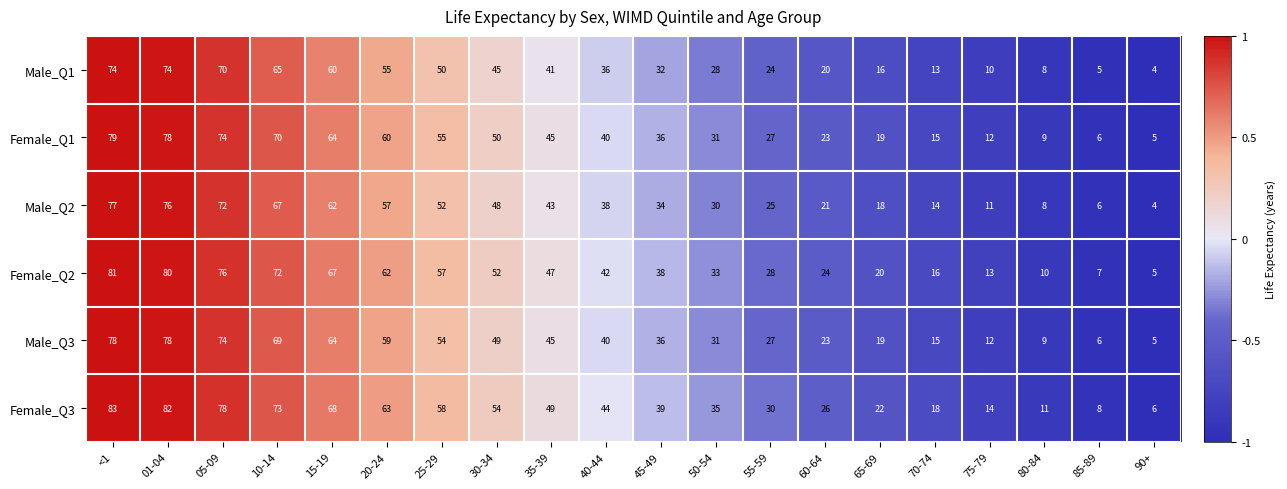

What is the minimum value shown in the chart?

4